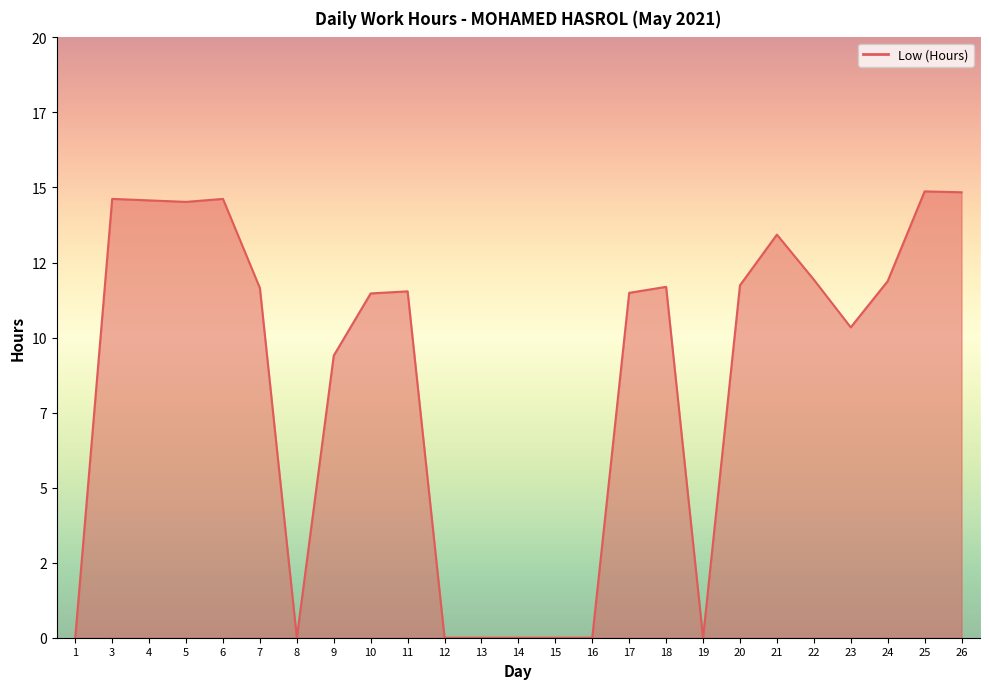

Does the chart display data point markers on the line(s)?

No